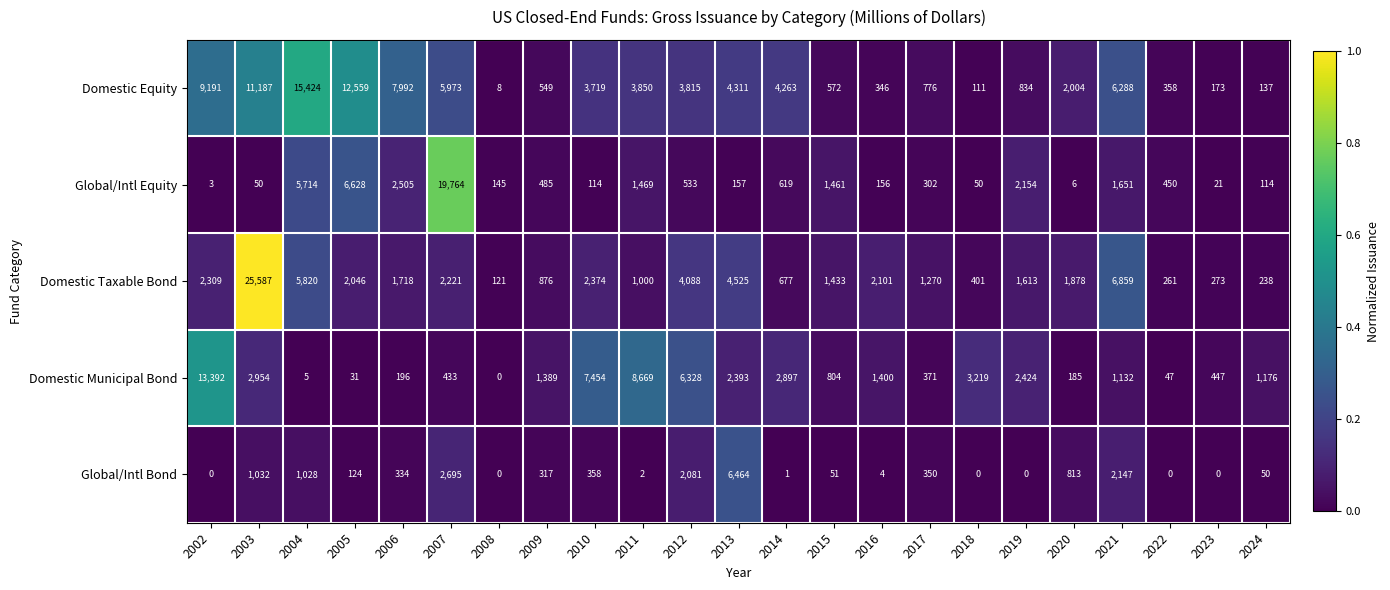

At which label does Global/Intl Equity reach its minimum?

2002